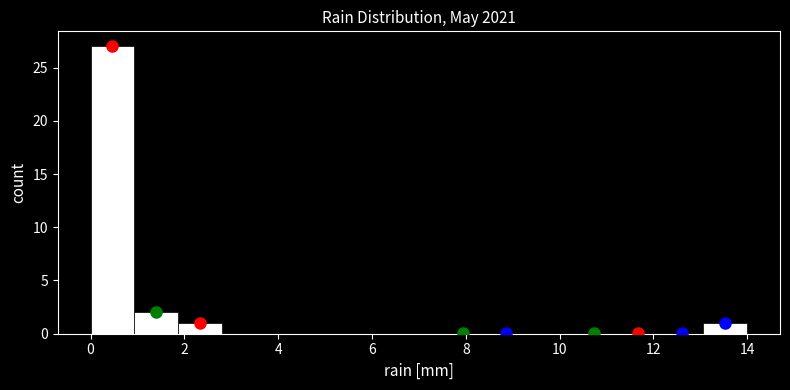

How tall is the bar that spans 13.0 to 14.0 on the x-axis? Neither the bar edges nor the heights are printed on the chart, so give them approximately, as read against the axes.

1